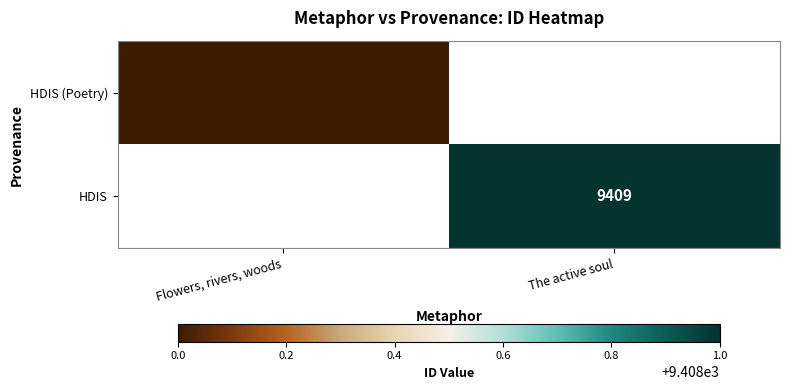

True or false: HDIS has a value of 9409 at The active soul.

True